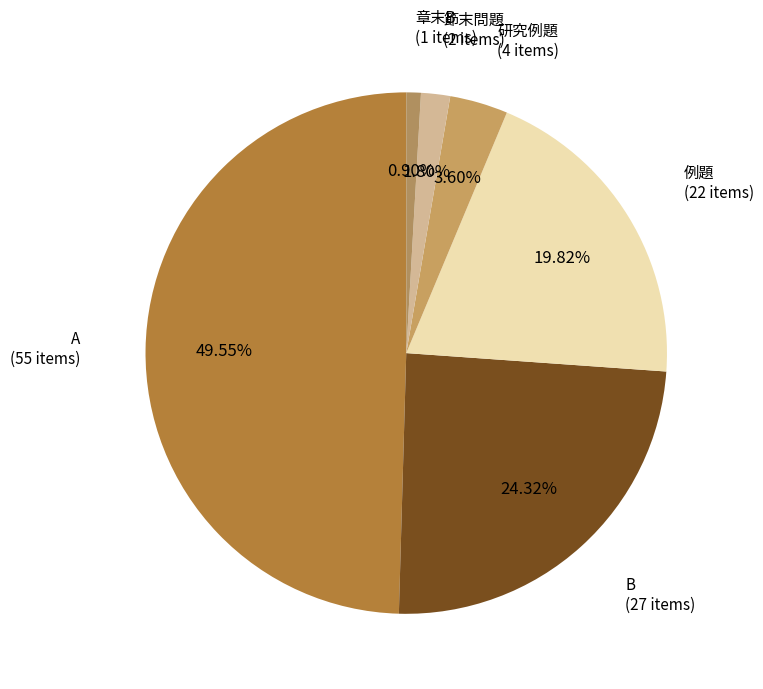

How many slices are in this pie chart?

6